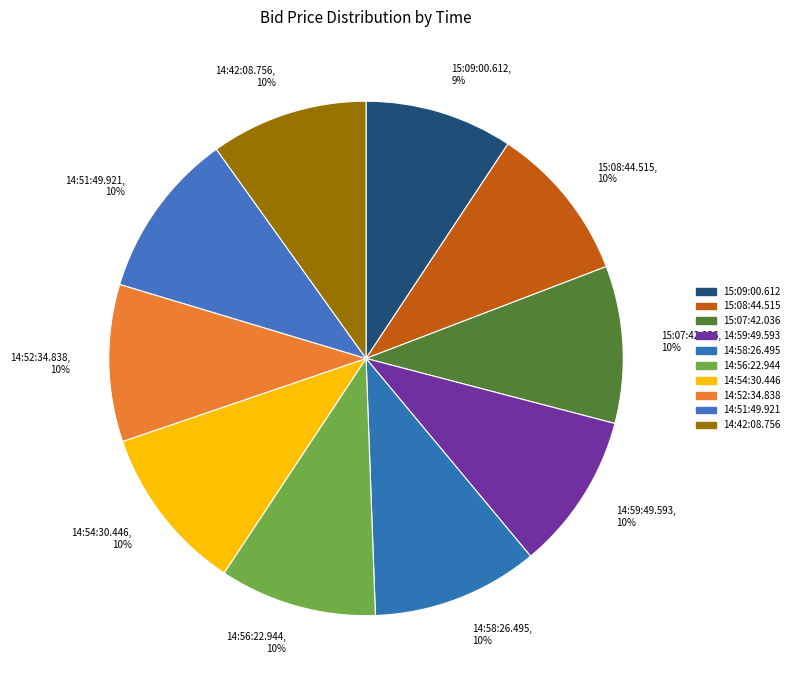

To the nearest percent, what portion does 14:58:26.495 represent?

10%